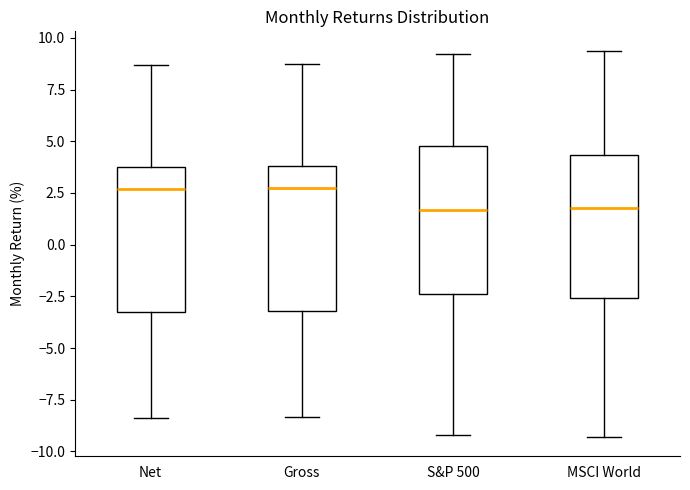

Reading left to right, transcribe this box plot: for each box, give where its median line is, the range the box spans, and where its two whiskers end, as read against the y-axis. The values are not printed on the chart, so give them approximately, as read against the axis.

Net: median 2.5, box -3.5 to 3.5, whiskers -8.5 to 8.5
Gross: median 2.5, box -3.0 to 4.0, whiskers -8.5 to 9.0
S&P 500: median 1.5, box -2.5 to 5.0, whiskers -9.0 to 9.0
MSCI World: median 2.0, box -2.5 to 4.5, whiskers -9.5 to 9.5